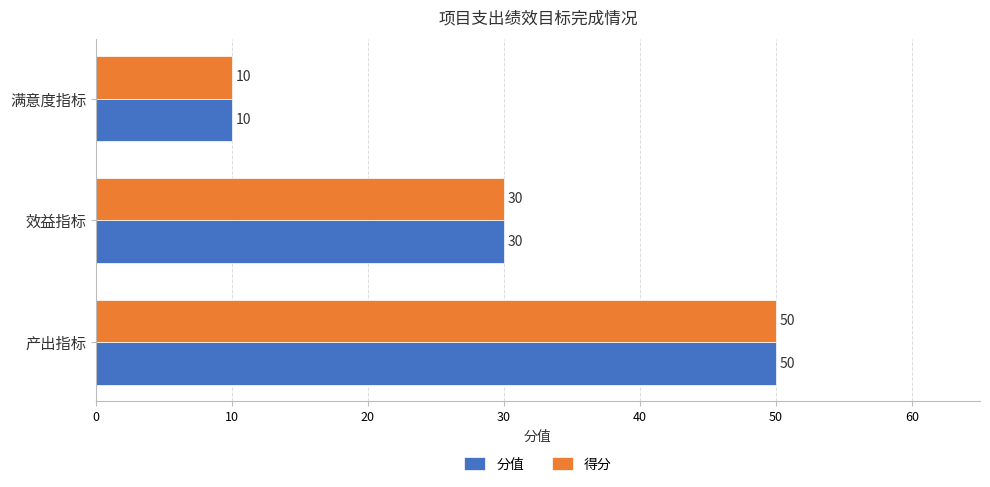

What is the sum of all 得分 values?

90